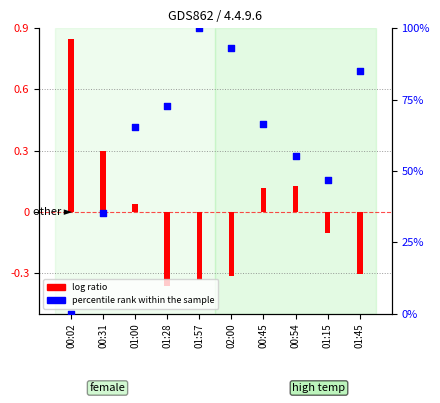

At which category is the sum across all series the highest?

01:57